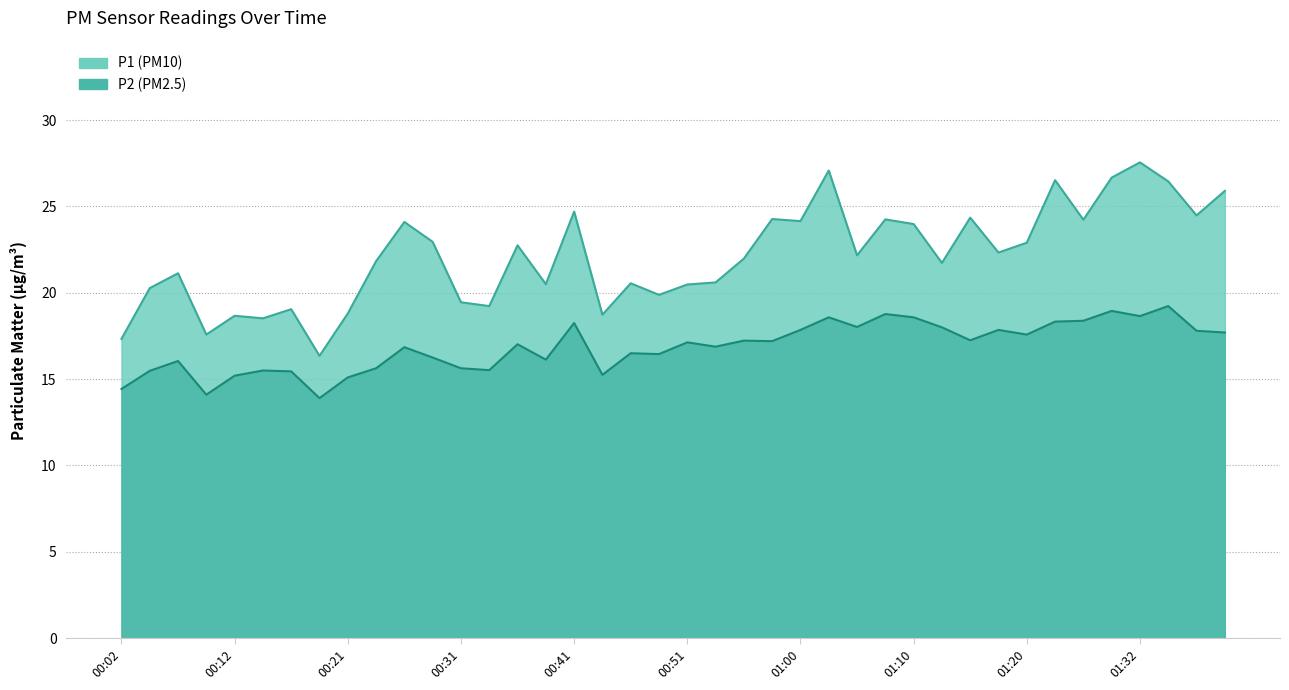

True or false: P2 and P1 cross at least once.

False